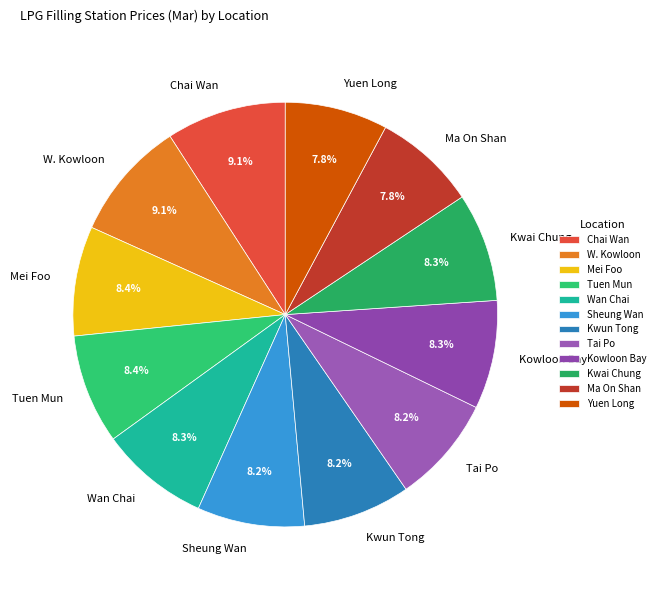

Does any single category account for the majority?

No